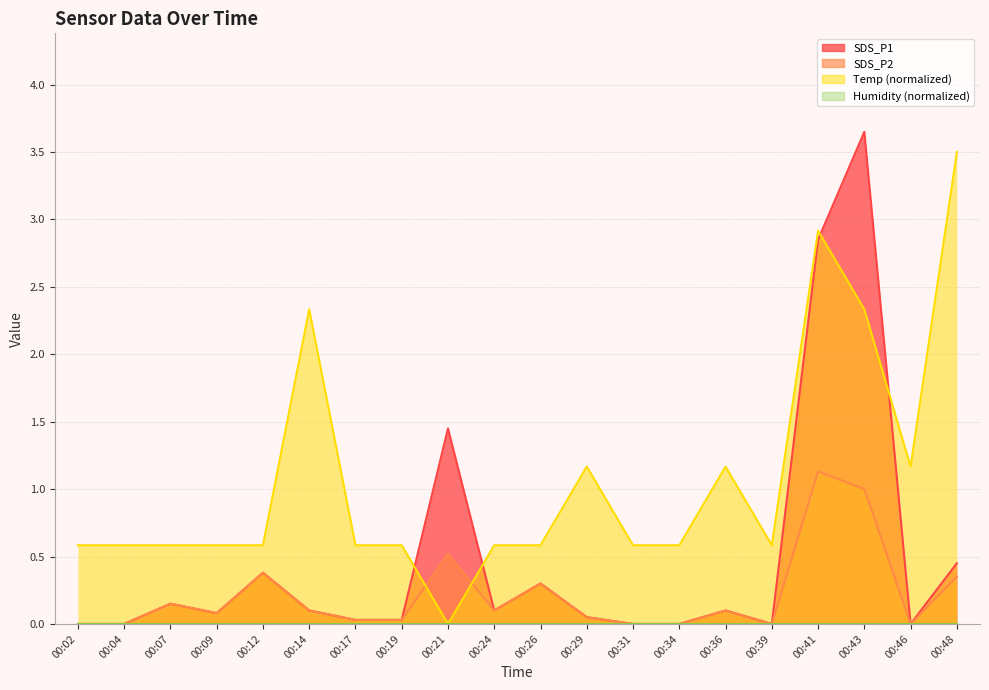

Which series has the widest spread of values?

SDS_P1